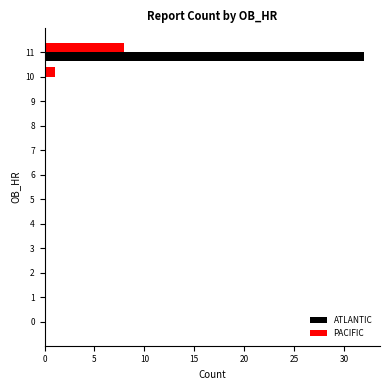

What is the sum of all ATLANTIC values?

32